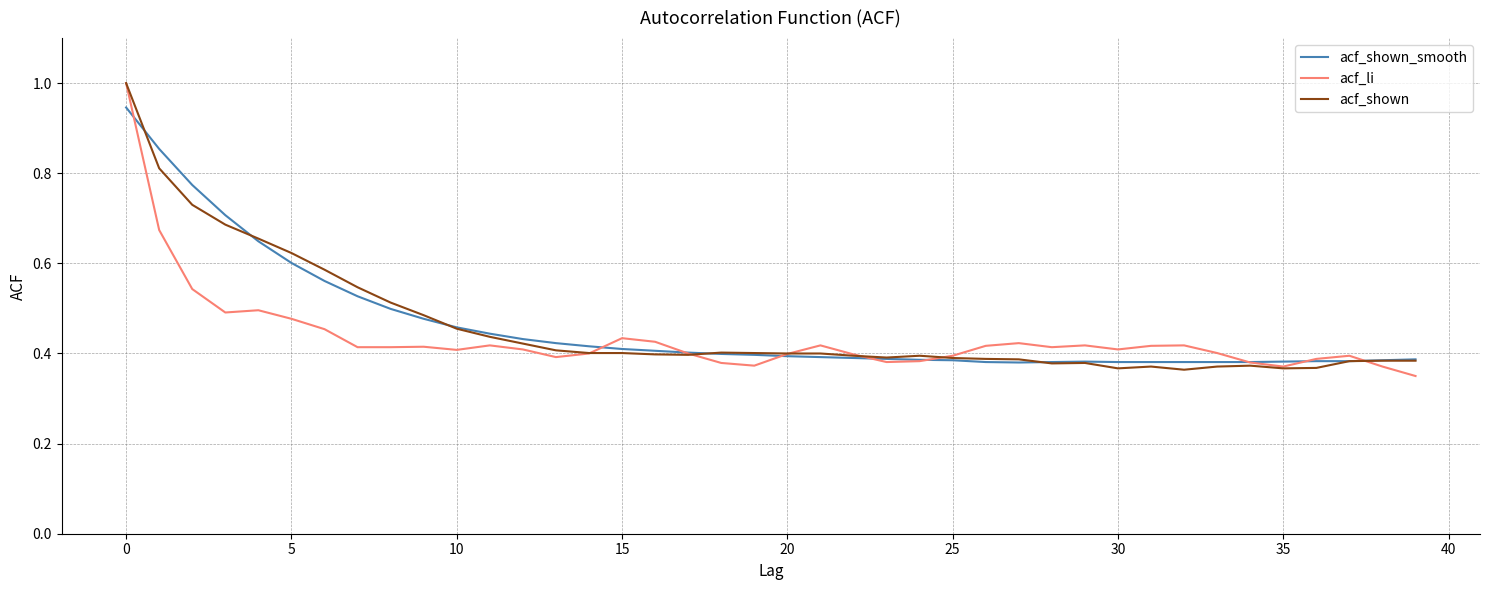

What is the maximum value for acf_shown?

1.0